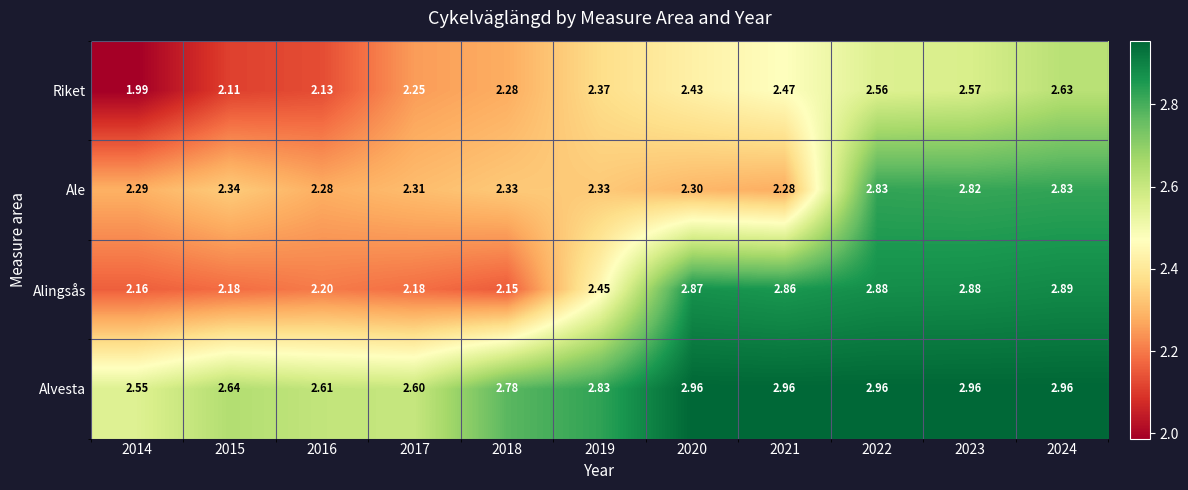

Between 2019 and 2021, which series saw the biggest shift?

Alingsås